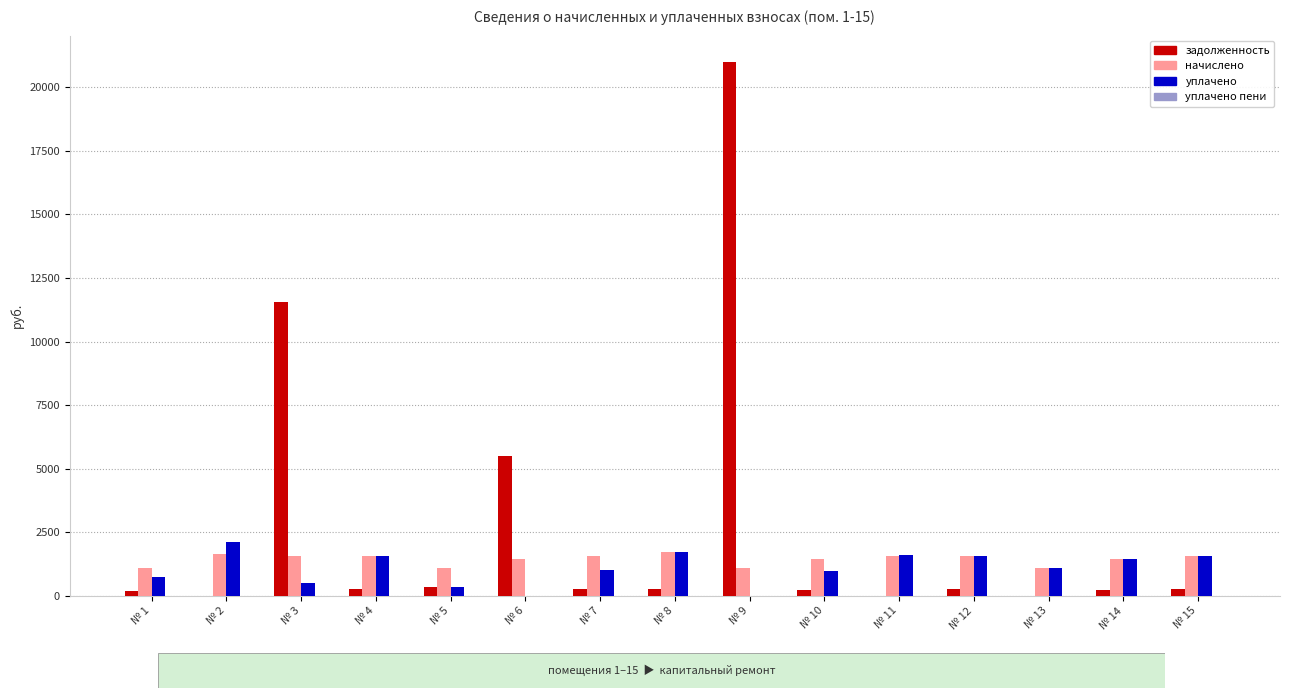

The value of начислено at № 1 is 1081.1. True or false?

True